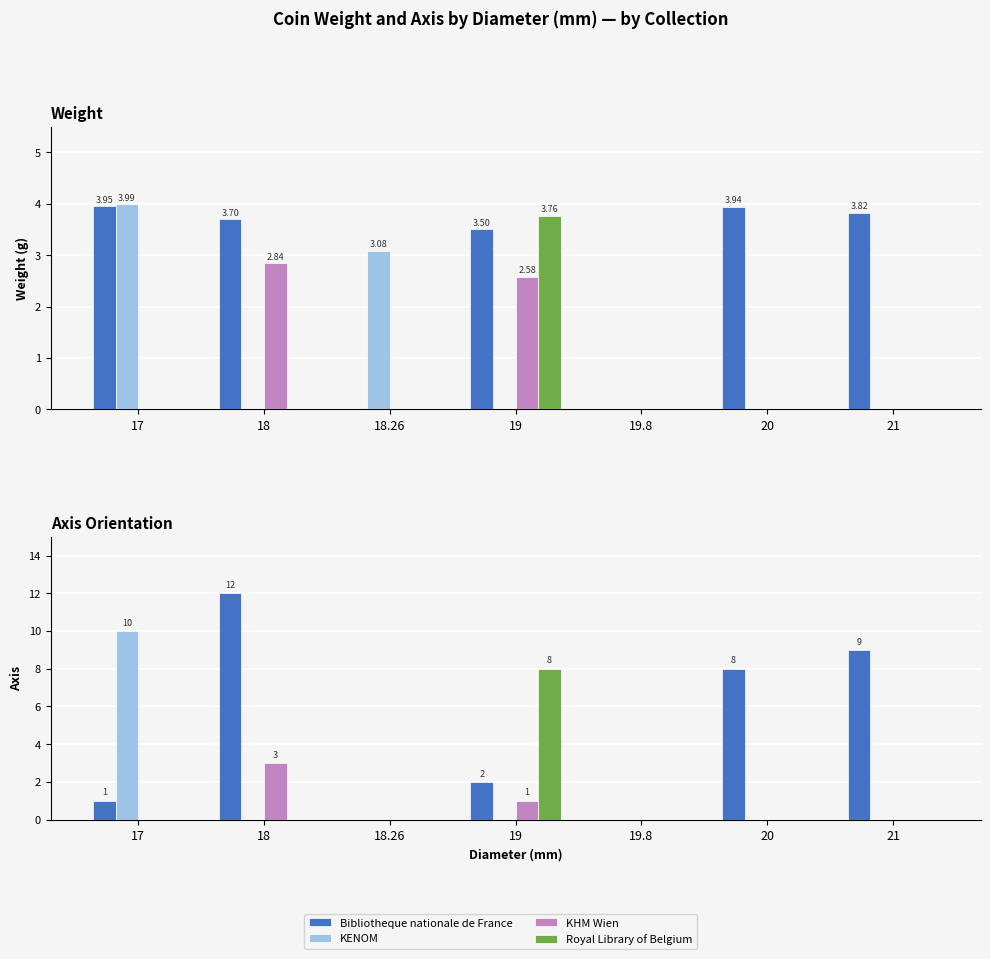

Where is KENOM nearest to the value 5?

17